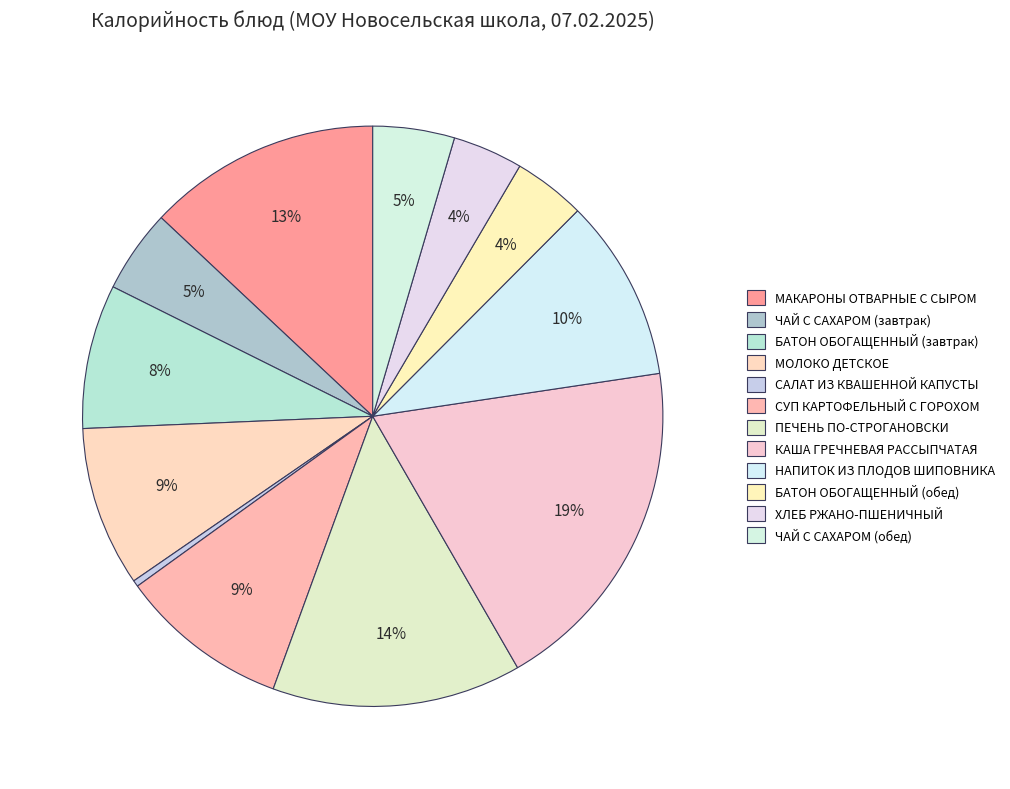

Is there any slice that represents more than half of the pie?

No